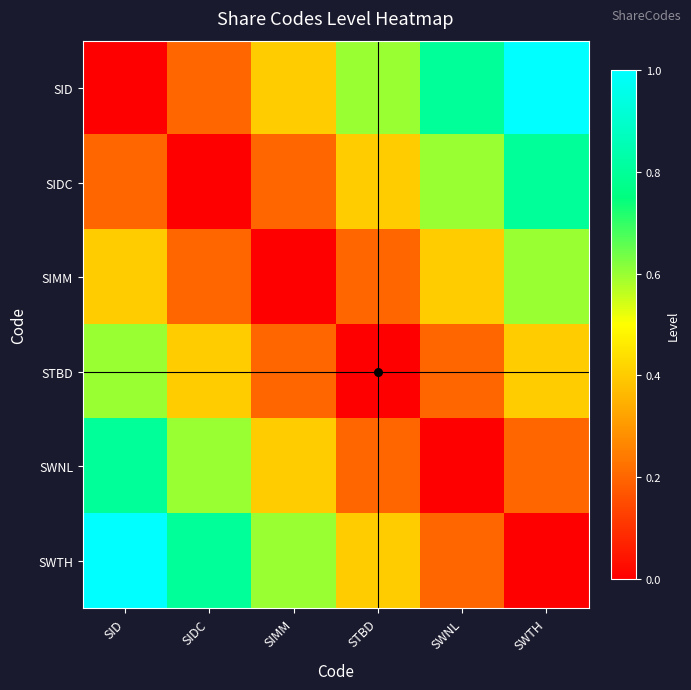

Which series has the largest total across all categories?

SID